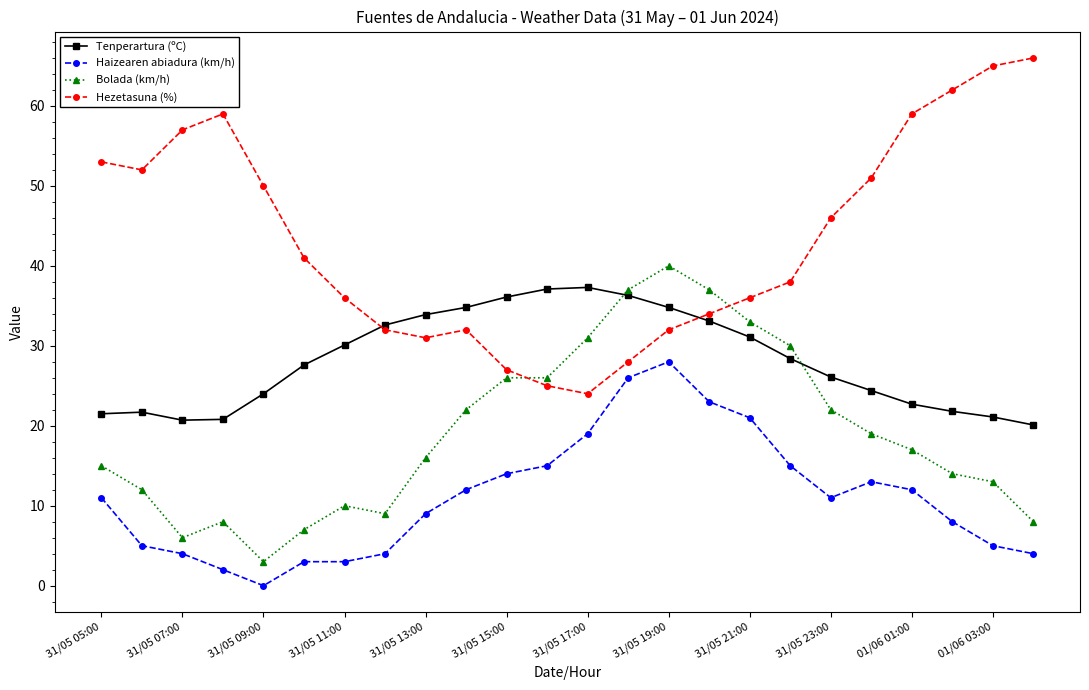

What are all the series names shown in the legend?

Tenperartura (ºC), Haizearen abiadura (km/h), Bolada (km/h), Hezetasuna (%)